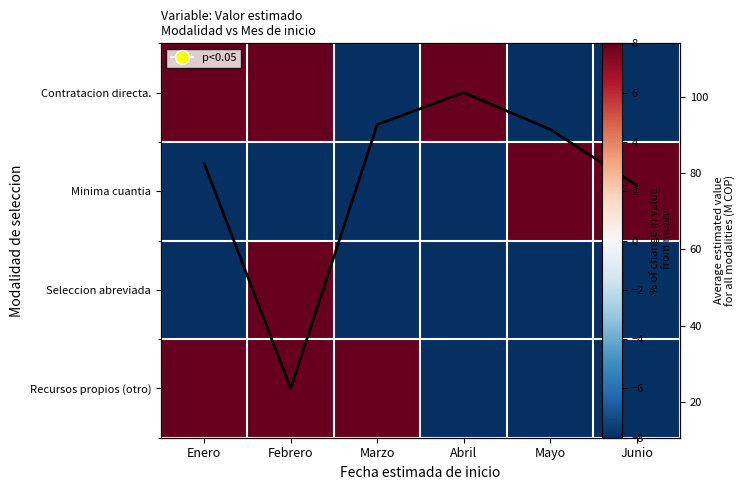

The value of Seleccion abreviada at Enero is -69.2. True or false?

False